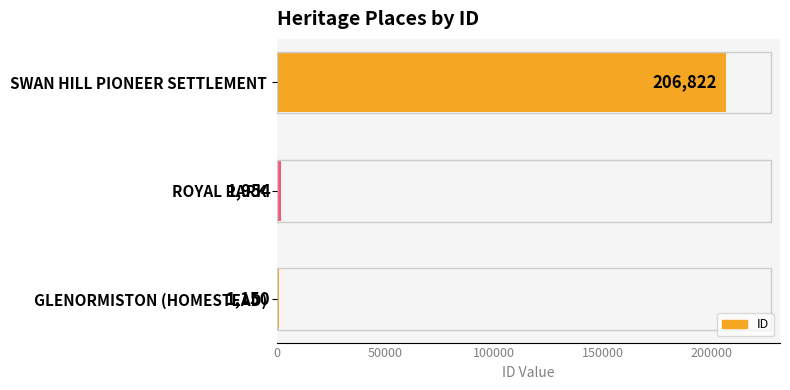

At which label is the value closest to 103986?

ROYAL PARK